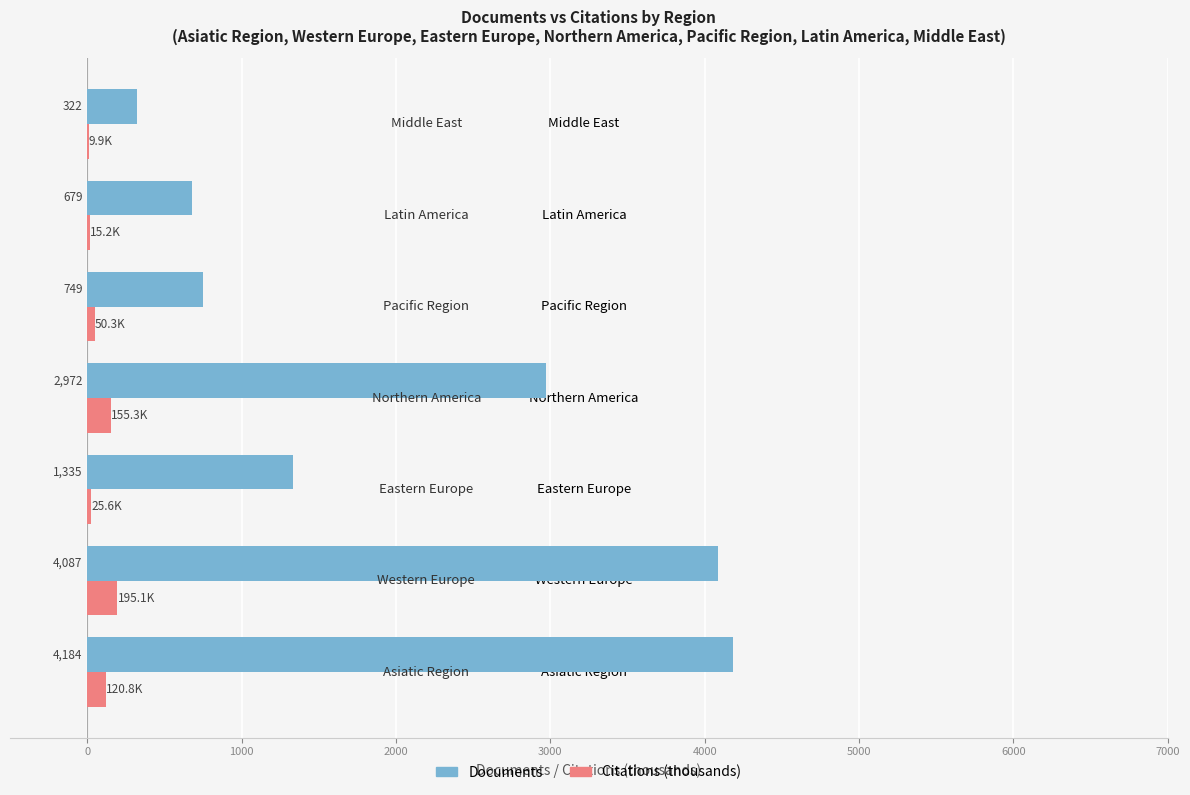

What is the sum of all Documents values?

14328.0